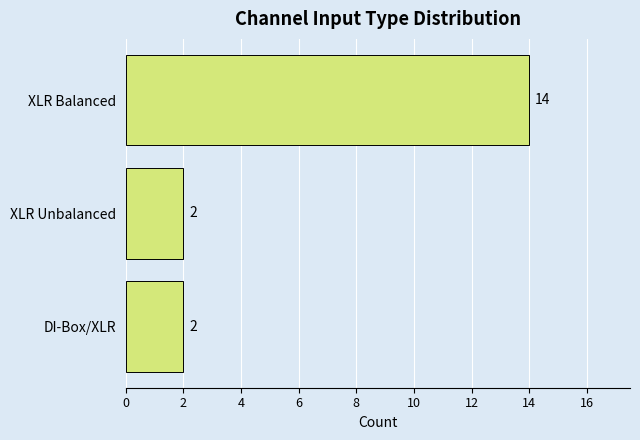

The chart shows a value of 3 at XLR Unbalanced. True or false?

False